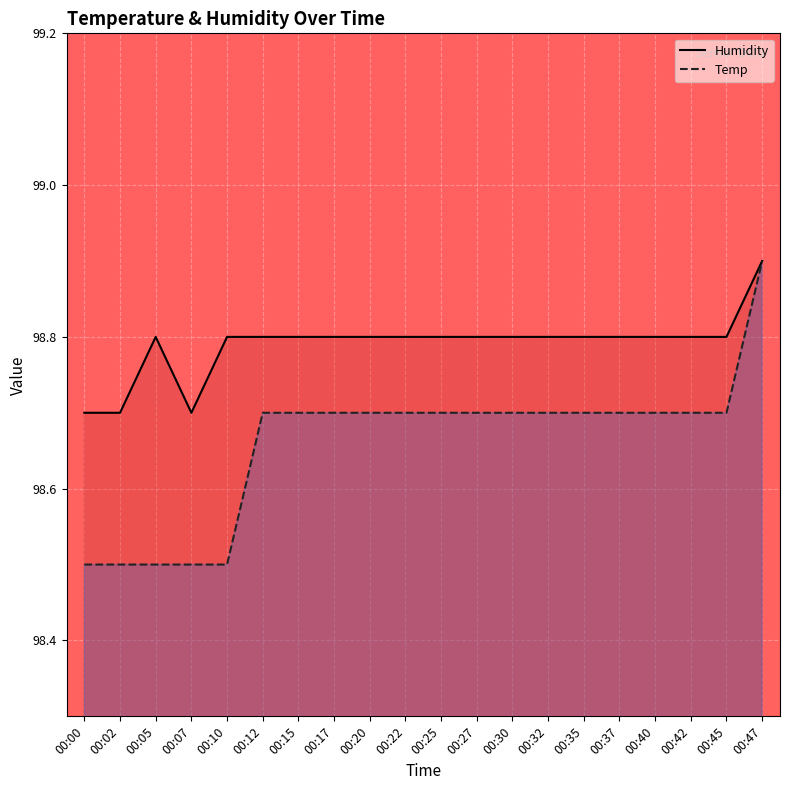

At which category does Humidity reach its first local valley?

00:07